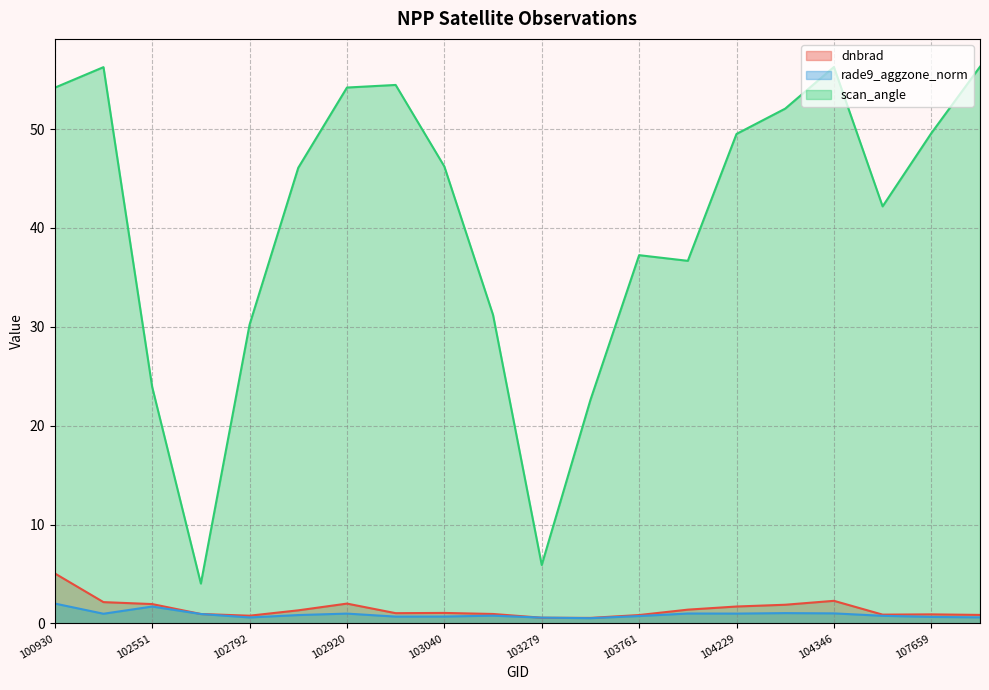

Is the value of dnbrad at 102421 greater than the value of scan_angle at 102551?

No